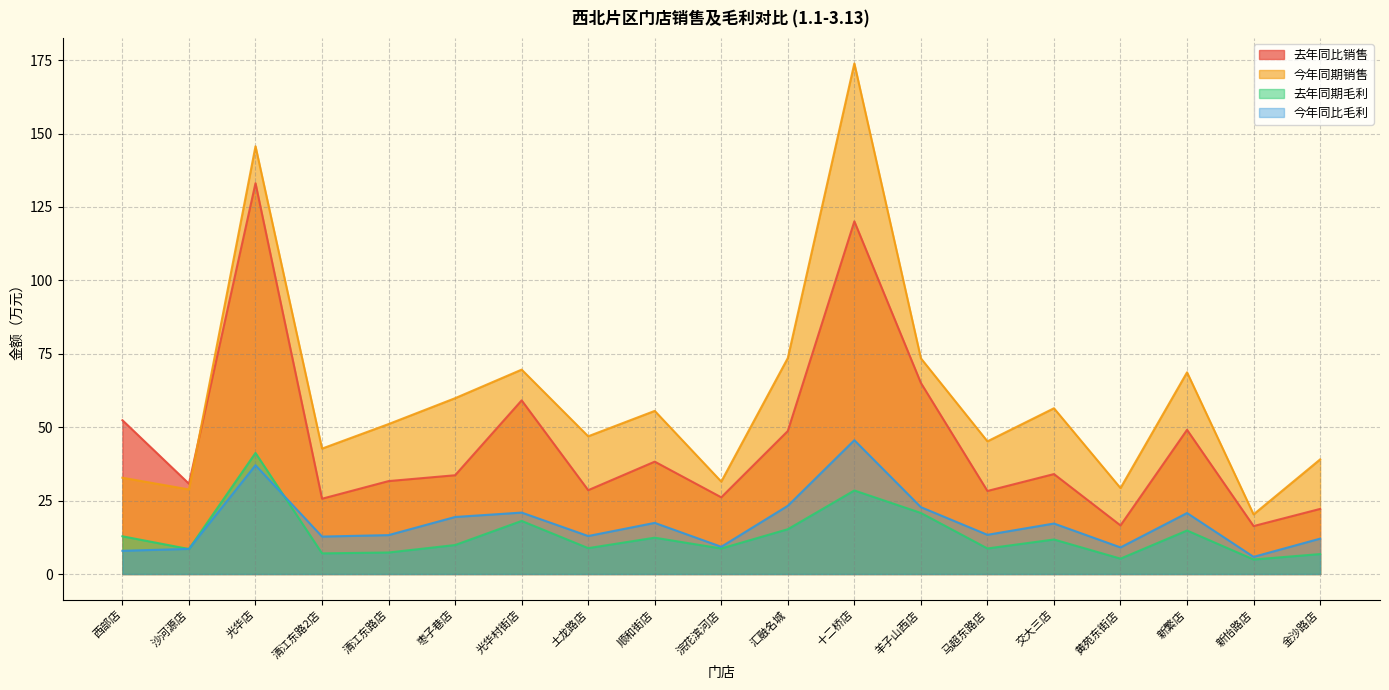

What is the minimum value for 今年同比毛利?

5.8